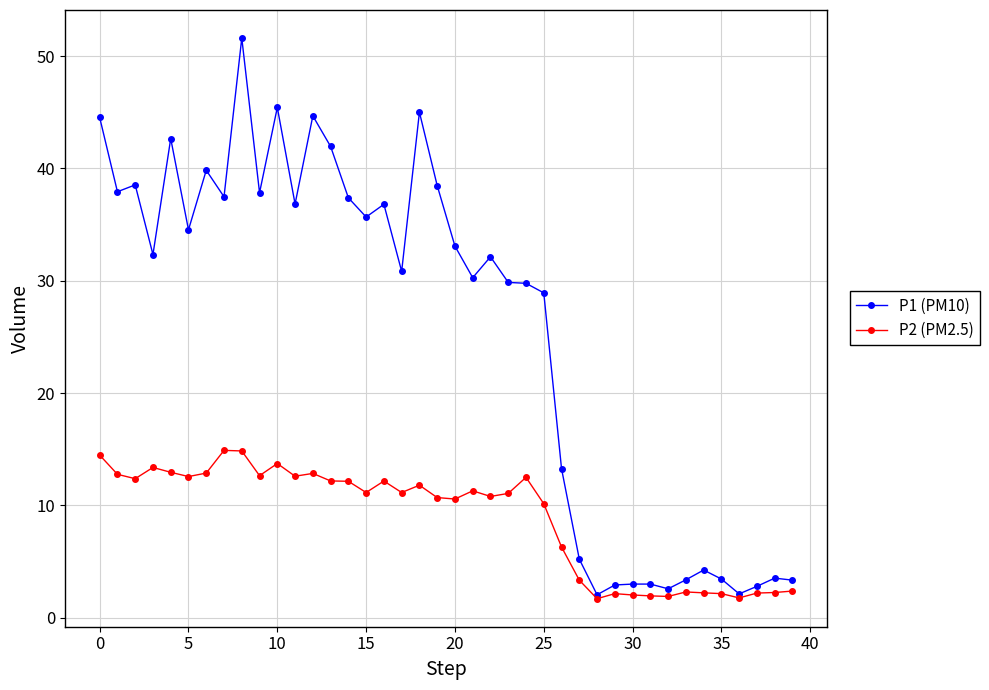

What is the maximum value shown in the chart?

51.6